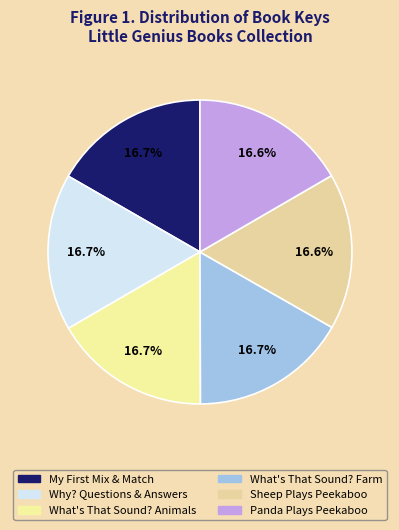

Is there a majority slice in this chart?

No